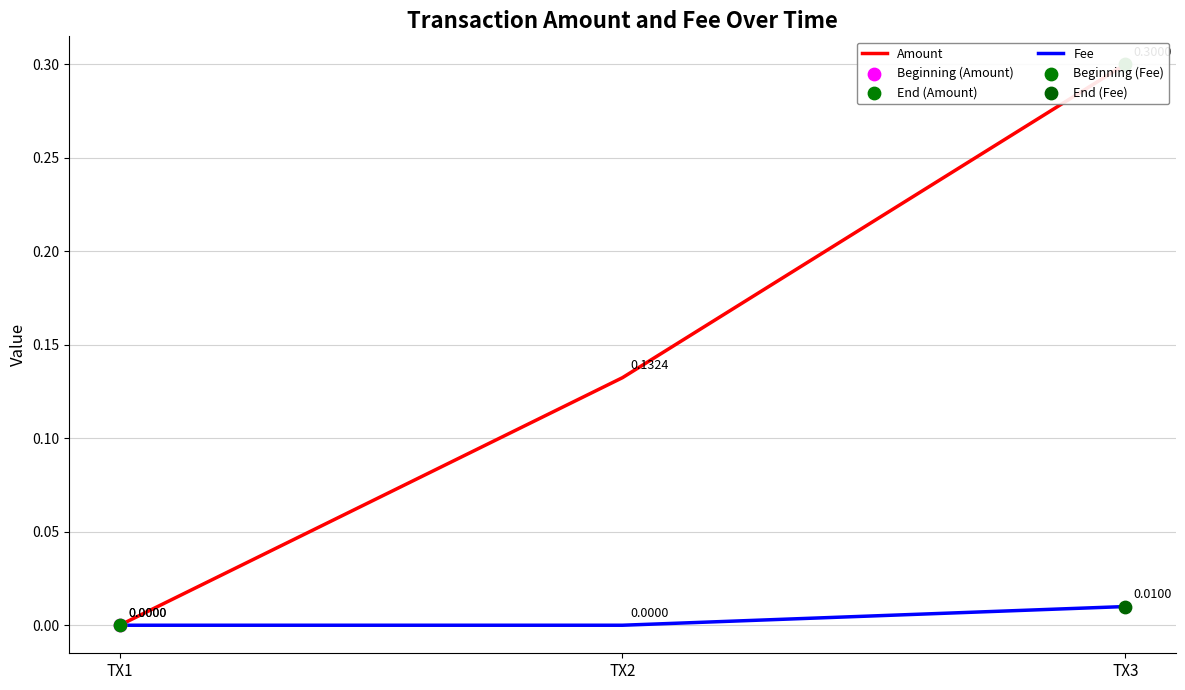

Is the value of Fee at TX2 greater than the value of Amount at TX2?

No